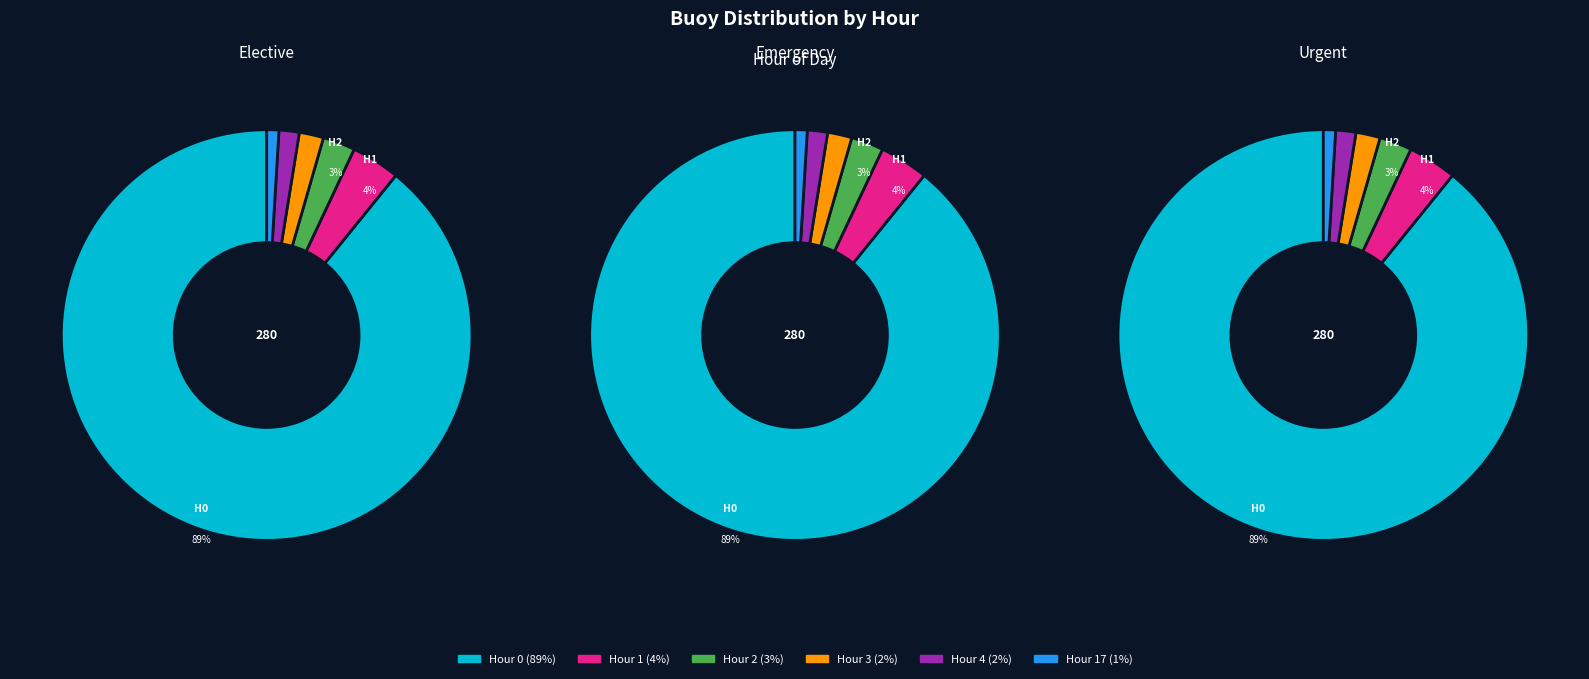

What percentage is the Hour 4 slice, to the nearest percent?

2%